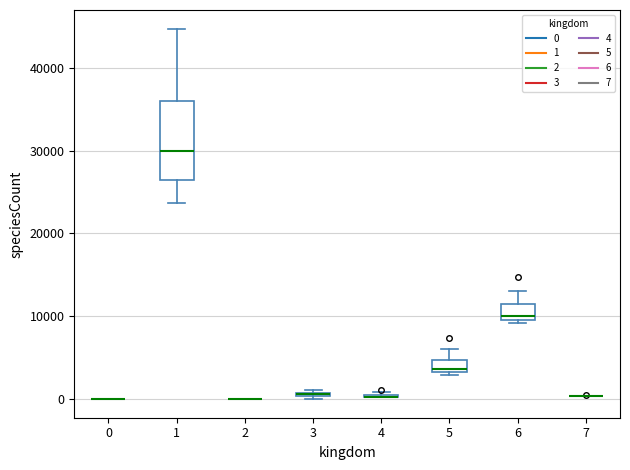

Where is the lower edge of the box at x = 6 on the y-axis? The values are not printed on the chart, so give them approximately, as read against the axis.

10000